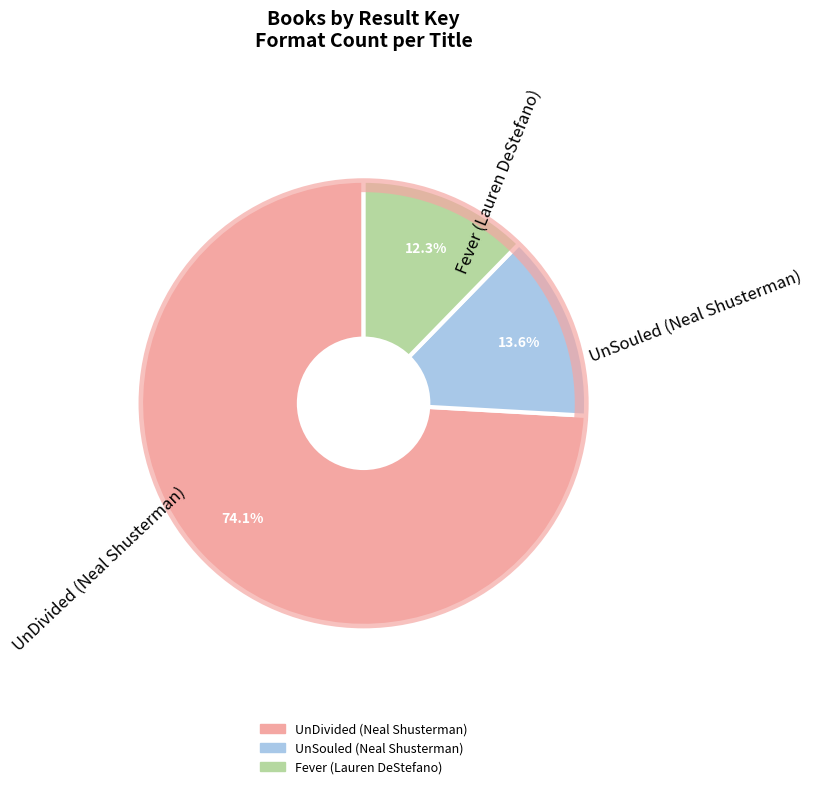

Is the sum of UnDivided (Neal Shusterman) and Fever (Lauren DeStefano) greater than half?

Yes